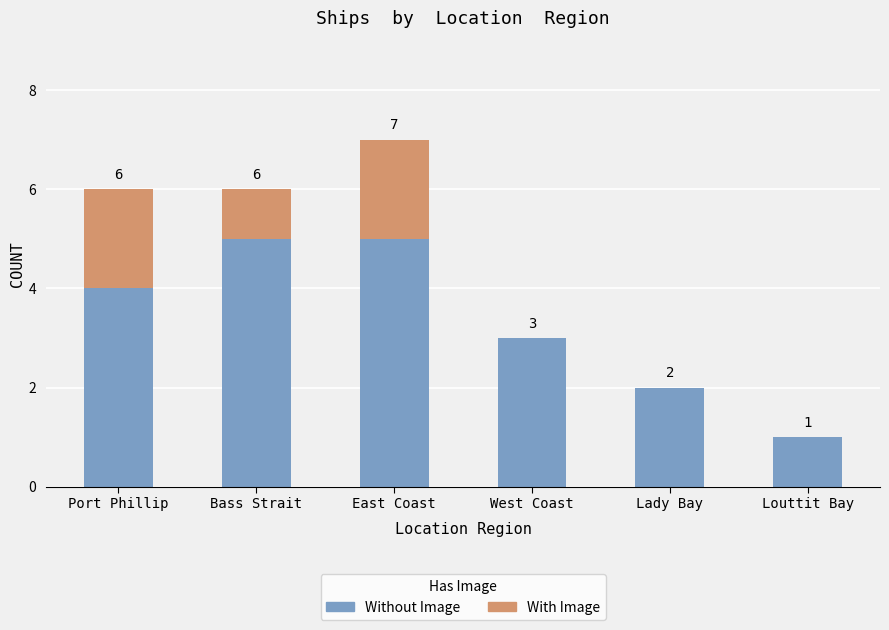

Does the chart contain stacked bars?

Yes